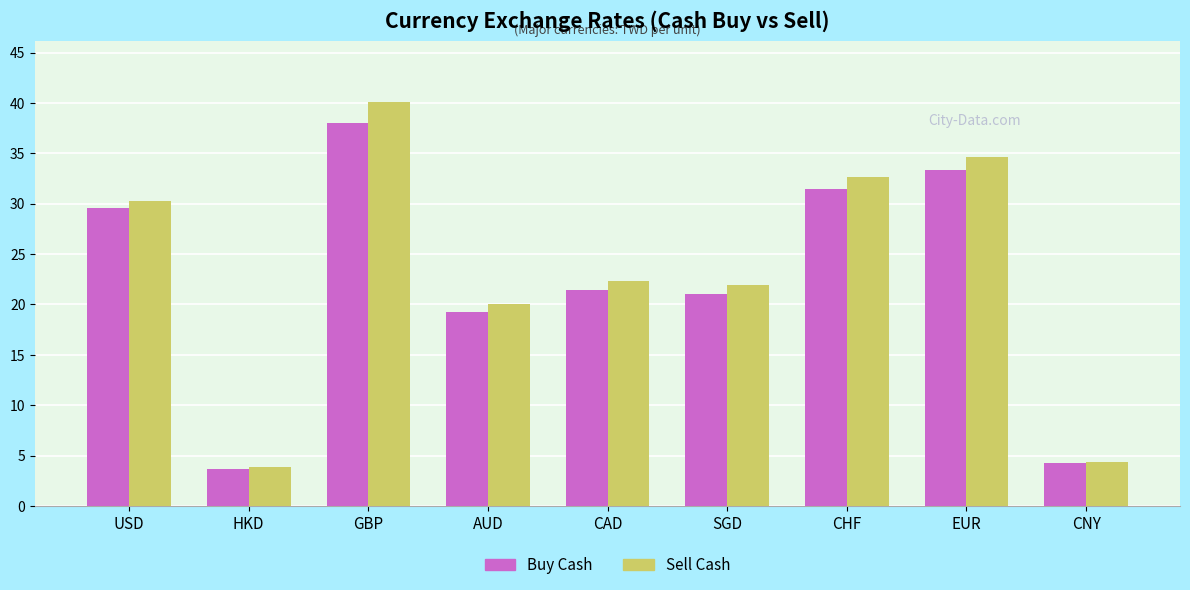

Between USD and SGD, which series saw the biggest shift?

Buy Cash